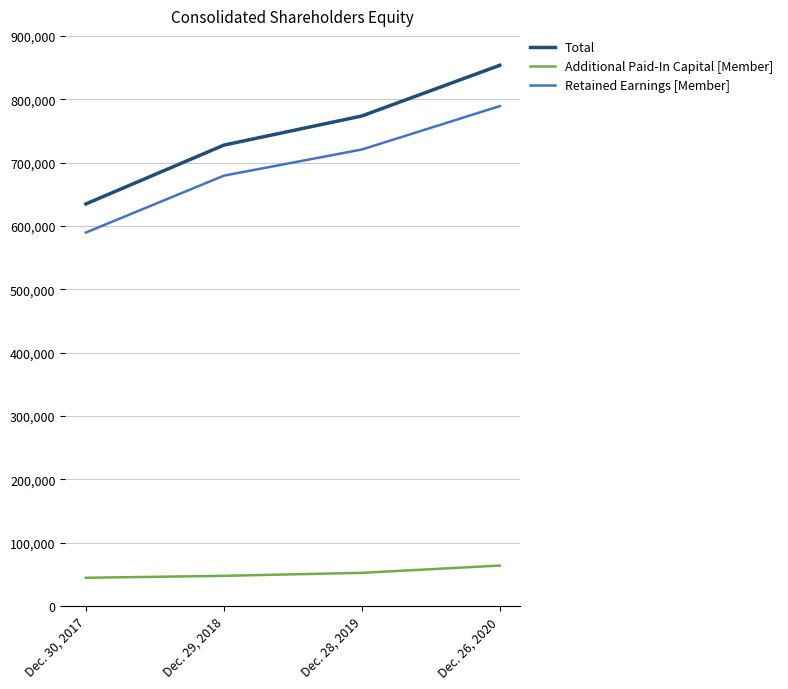

Is it true that Additional Paid-In Capital [Member] equals 47861 at Dec. 29, 2018?

True